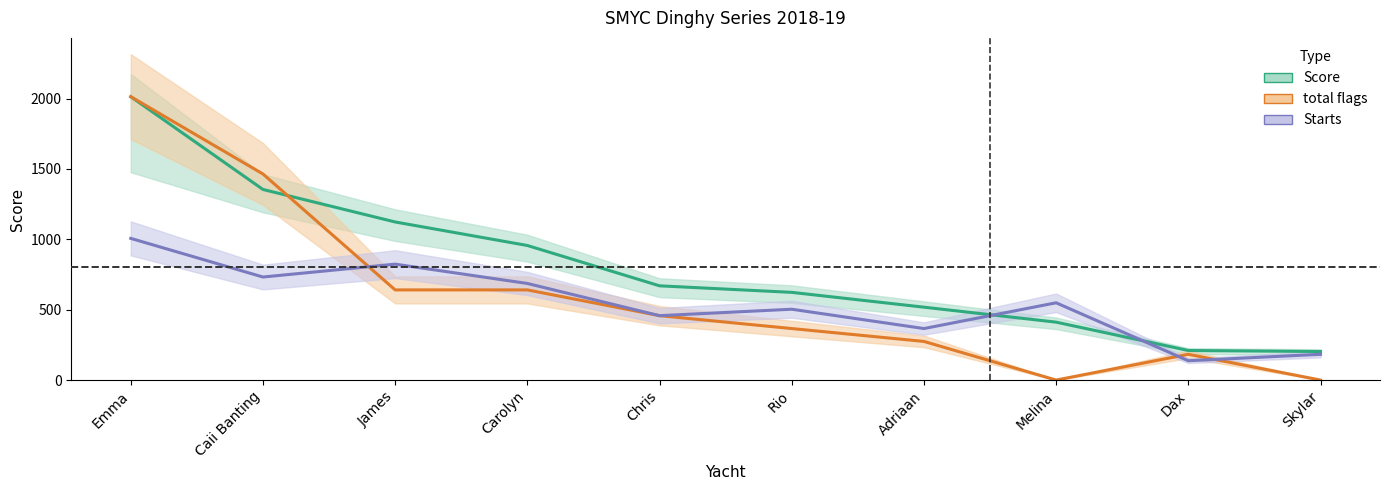

What is the label of the 8th point from the right?

James